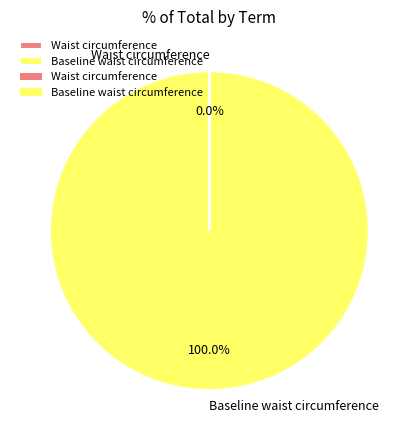

Is there any slice that represents more than half of the pie?

Yes